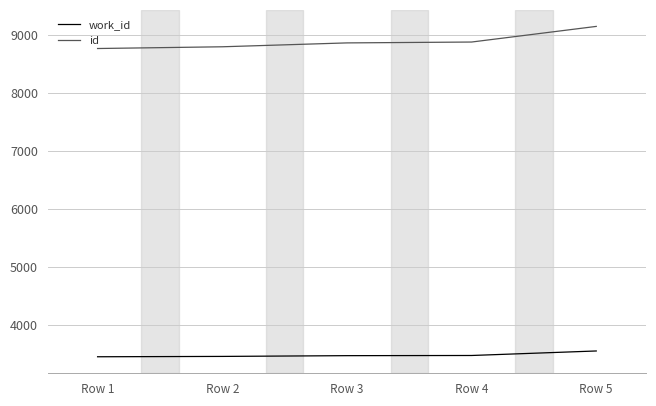

What is the total value across all series at Row 1?

12219